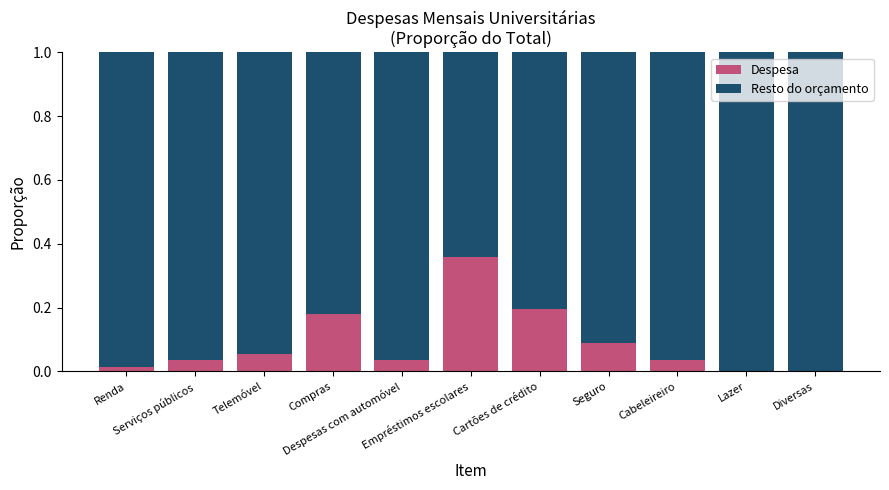

Which series changed the most between Serviços públicos and Despesas com automóvel?

Despesa